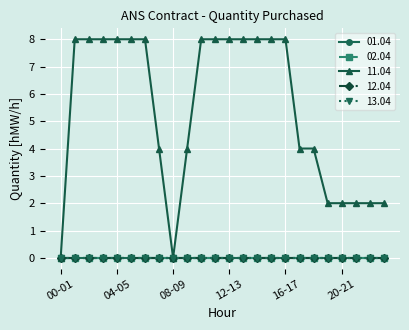

What is the label of the 4th point from the left?

03-04